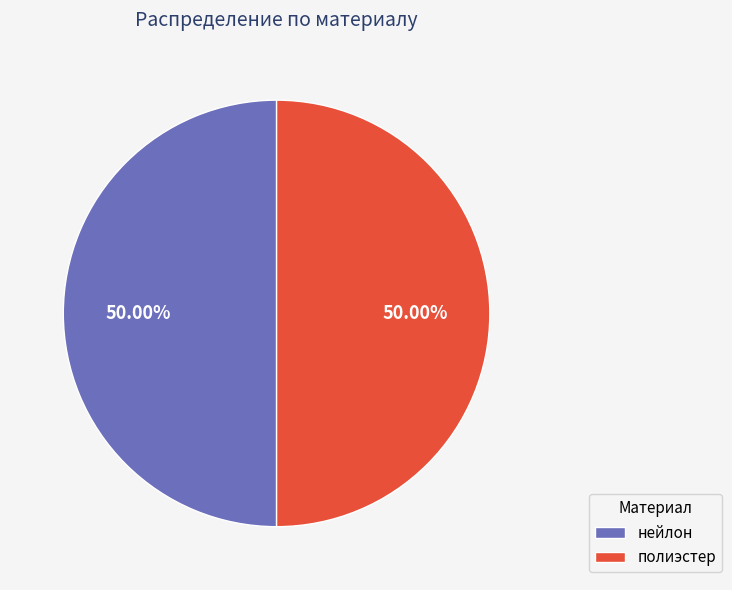

Approximately how many times larger is the value at нейлон compared to полиэстер?

1.0